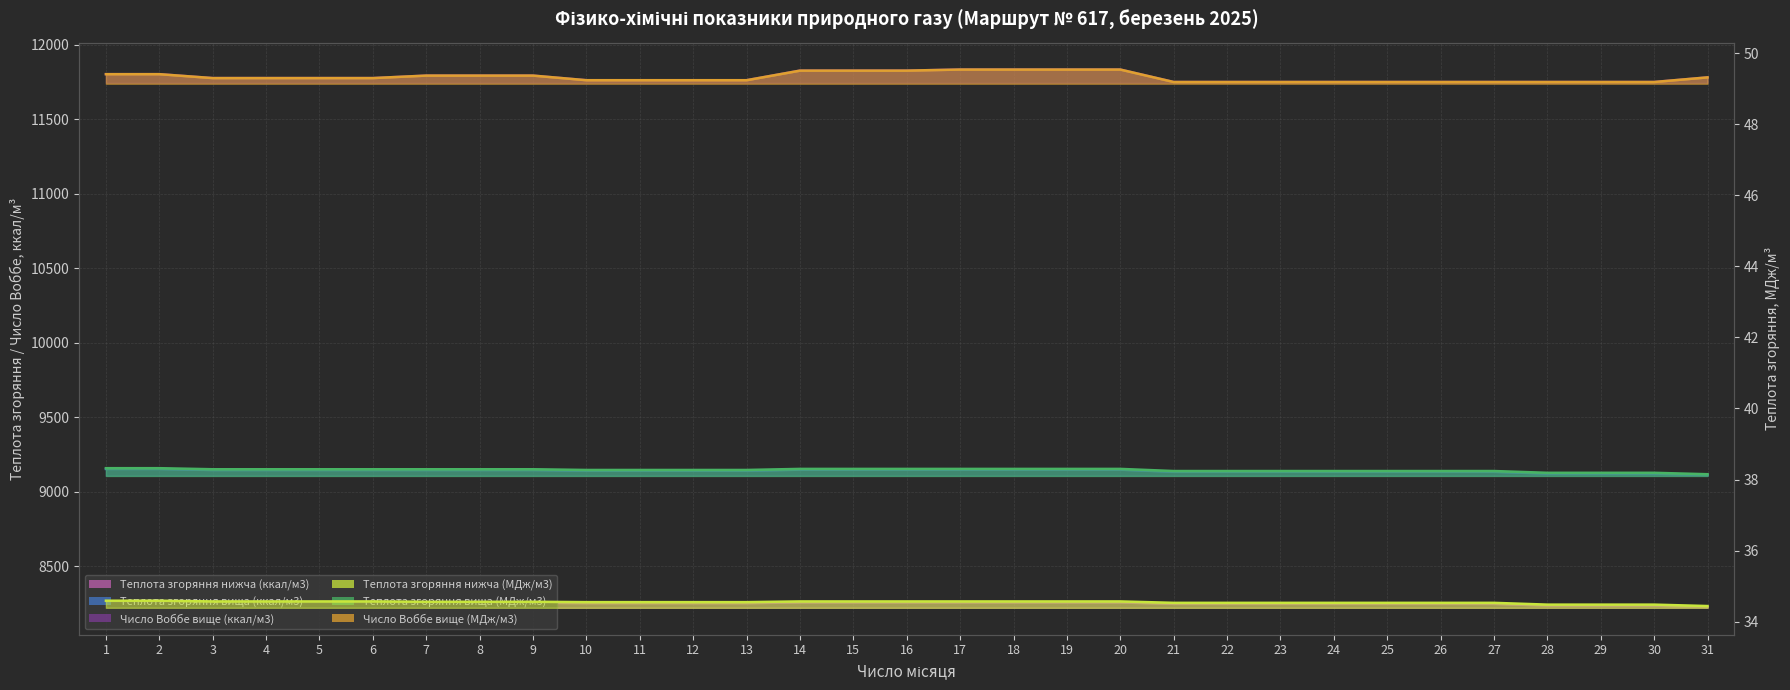

Reading left to right, extract all data points from this chart.

Теплота згоряння нижча (ккал/м3): 8261.7	8261.7	8256.9	8256.9	8256.9	8256.9	8254.5	8254.5	8254.5	8252.1	8252.1	8252.1	8252.1	8256.9	8256.9	8256.9	8256.9	8256.9	8256.9	8256.9	8247.3	8247.3	8247.3	8247.3	8247.3	8247.3	8247.3	8235.4	8235.4	8235.4	8225.9
Теплота згоряння нижча (МДж/м3): 34.6	34.6	34.6	34.6	34.6	34.6	34.6	34.6	34.6	34.5	34.5	34.5	34.5	34.6	34.6	34.6	34.6	34.6	34.6	34.6	34.5	34.5	34.5	34.5	34.5	34.5	34.5	34.5	34.5	34.5	34.4
Теплота згоряння вища (ккал/м3): 9152.6	9152.6	9145.4	9145.4	9145.4	9145.4	9145.4	9145.4	9145.4	9140.6	9140.6	9140.6	9140.6	9147.8	9147.8	9147.8	9147.8	9147.8	9147.8	9147.8	9133.5	9133.5	9133.5	9133.5	9133.5	9133.5	9133.5	9121.5	9121.5	9121.5	9112.0
Число Воббе вище (ккал/м3): 11801.4	11801.4	11775.1	11775.1	11775.1	11775.1	11791.8	11791.8	11791.8	11760.8	11760.8	11760.8	11760.8	11825.3	11825.3	11825.3	11832.4	11832.4	11832.4	11832.4	11748.8	11748.8	11748.8	11748.8	11748.8	11748.8	11748.8	11748.8	11748.8	11748.8	11779.9
Теплота згоряння вища (МДж/м3): 38.3	38.3	38.3	38.3	38.3	38.3	38.3	38.3	38.3	38.3	38.3	38.3	38.3	38.3	38.3	38.3	38.3	38.3	38.3	38.3	38.2	38.2	38.2	38.2	38.2	38.2	38.2	38.2	38.2	38.2	38.1
Число Воббе вище (МДж/м3): 49.4	49.4	49.3	49.3	49.3	49.3	49.4	49.4	49.4	49.2	49.2	49.2	49.2	49.5	49.5	49.5	49.5	49.5	49.5	49.5	49.2	49.2	49.2	49.2	49.2	49.2	49.2	49.2	49.2	49.2	49.3